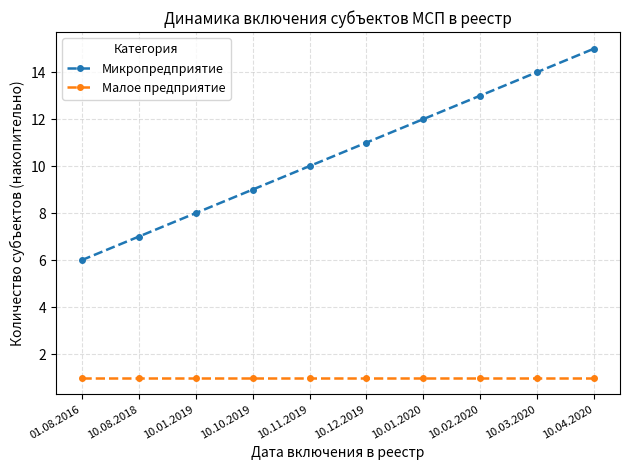

Is the value of Микропредприятие at 10.01.2019 greater than the value of Малое предприятие at 10.11.2019?

Yes